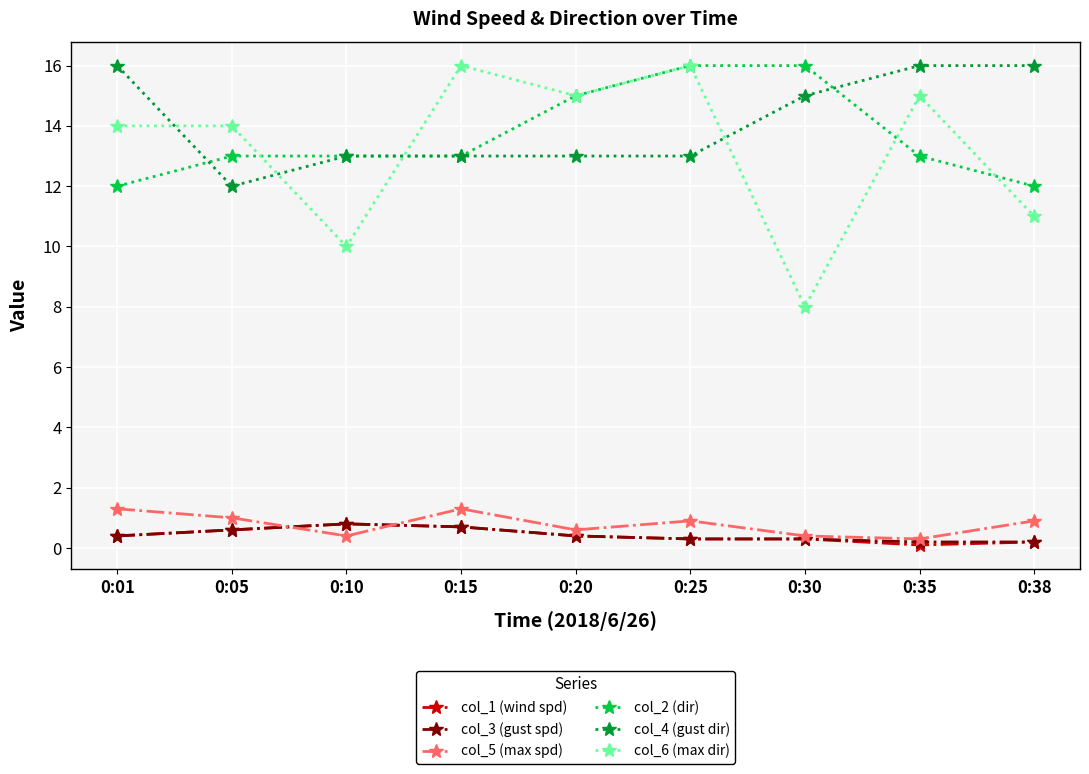

What is the greatest value displayed?

16.0